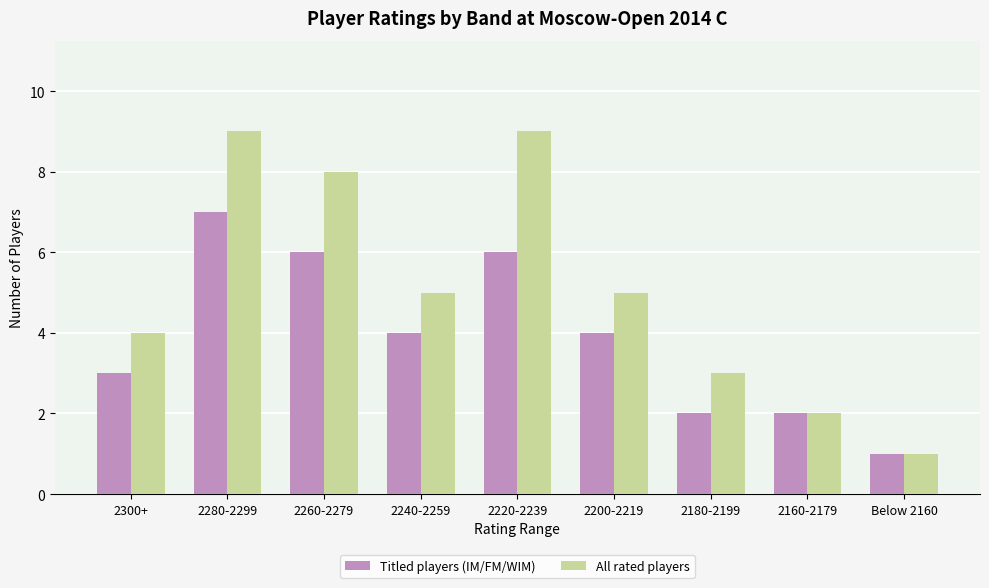

Is it true that Titled players (IM/FM/WIM) equals 2 at 2300+?

False